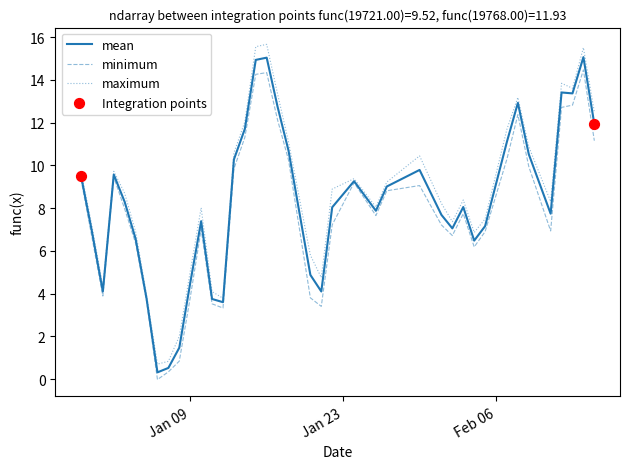

What is the greatest value displayed?

15.7